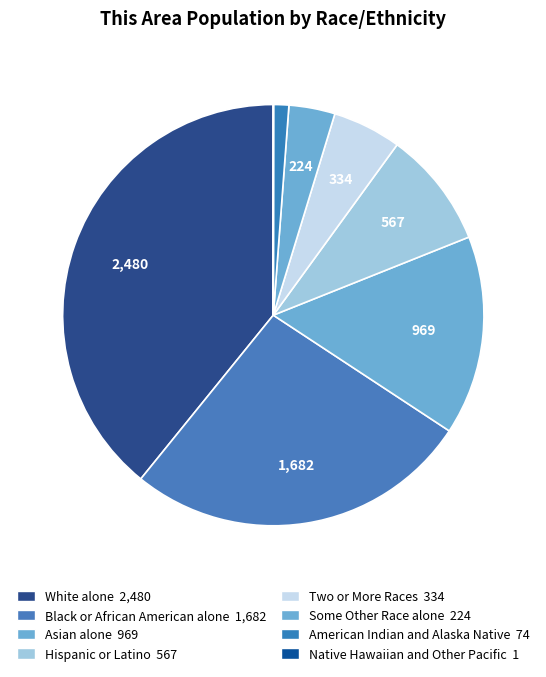

True or false: American Indian and Alaska Native accounts for 10% of the total.

False